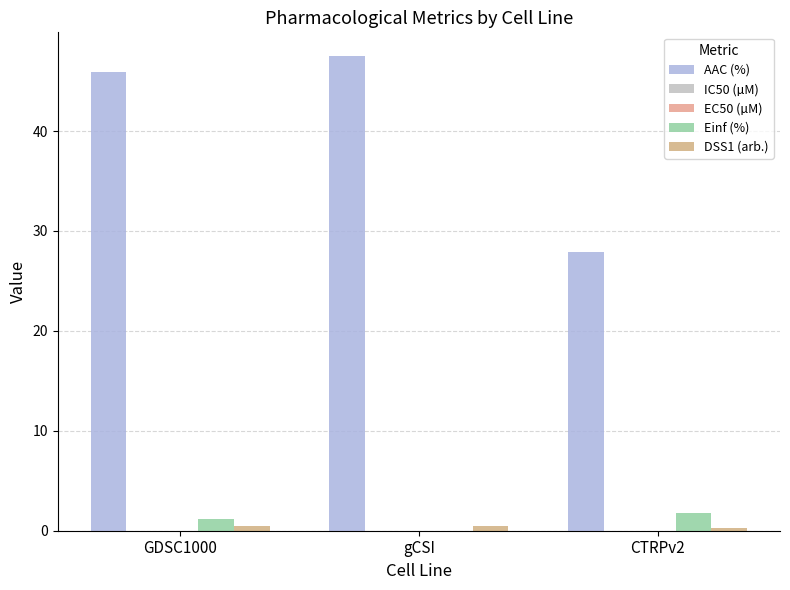

How many distinct data groups are displayed?

5